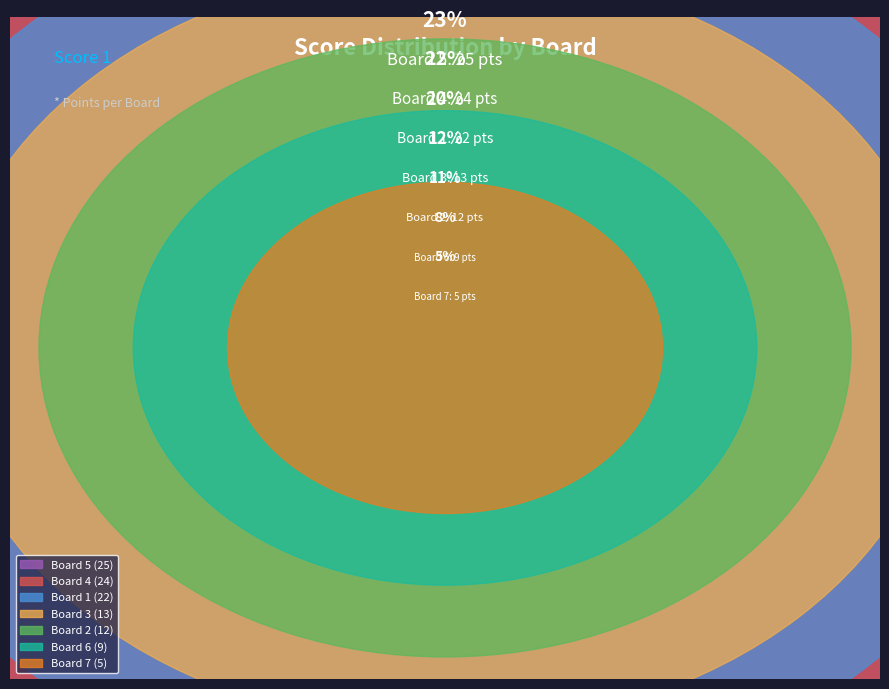

Does any single category account for the majority?

No